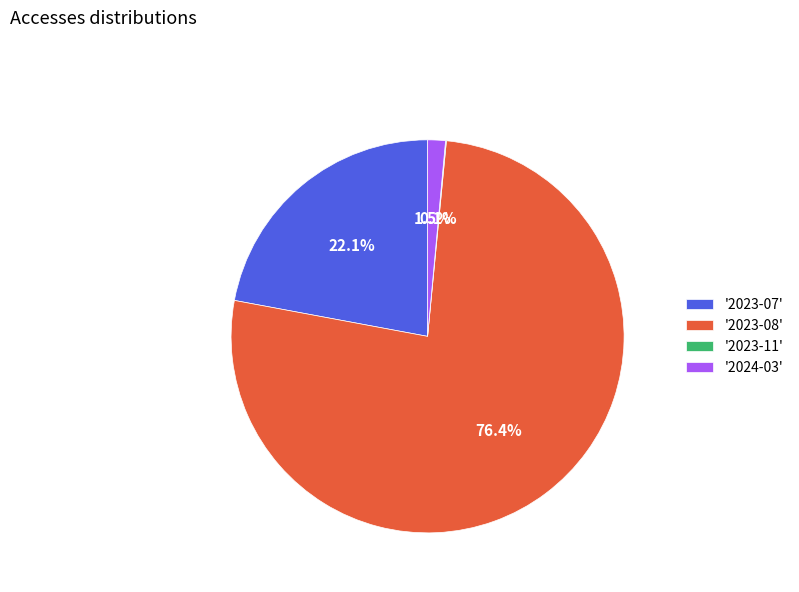

How much of the chart is everything except '2023-07'?

77.9%